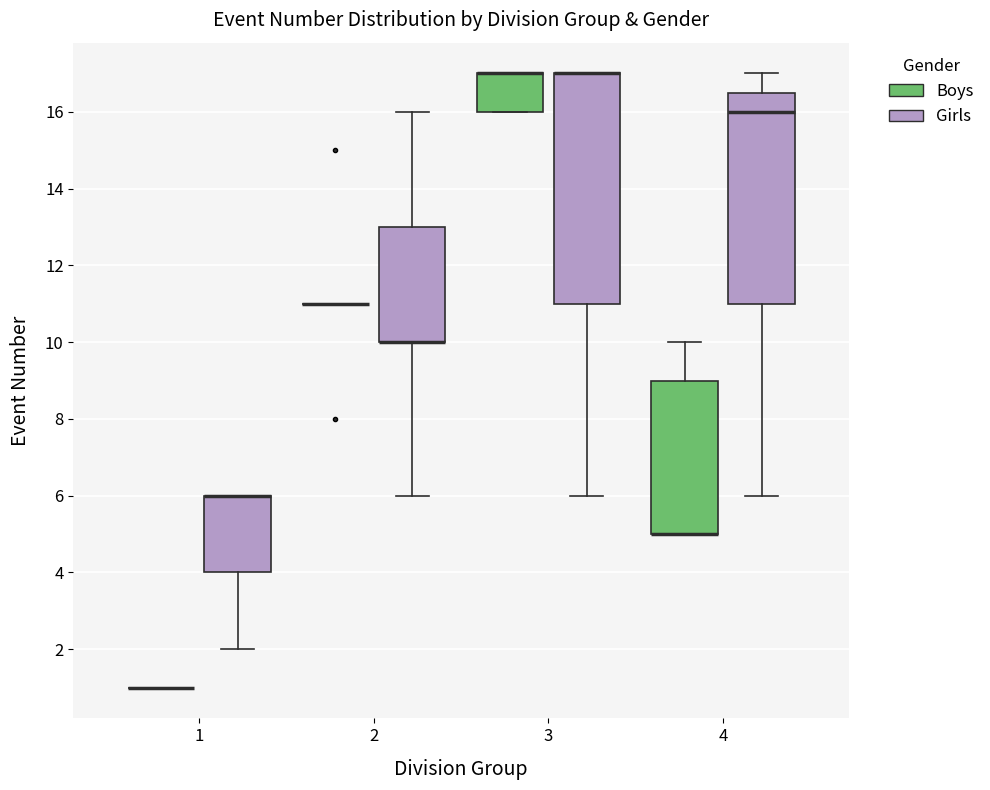

Reading left to right, read every box against the y-axis: the position of its median line, the range the box covers, and the ends of its whiskers. The values are not printed on the chart, so give them approximately, as read against the axis.

1 (Boys): box collapsed to a line at 1.0, whiskers 1.0 to 1.0
1 (Girls): median 6.0 (drawn on the box's upper edge), box 4.0 to 6.0, whiskers 2.0 to 6.0
2 (Boys): box collapsed to a line at 11.0, whiskers 11.0 to 11.0
2 (Girls): median 10.0 (drawn on the box's lower edge), box 10.0 to 13.0, whiskers 6.0 to 16.0
3 (Boys): median 17.0 (drawn on the box's upper edge), box 16.0 to 17.0, whiskers 16.0 to 17.0
3 (Girls): median 17.0 (drawn on the box's upper edge), box 11.0 to 17.0, whiskers 6.0 to 17.0
4 (Boys): median 5.0 (drawn on the box's lower edge), box 5.0 to 9.0, whiskers 5.0 to 10.0
4 (Girls): median 16.0, box 11.0 to 16.6, whiskers 6.0 to 17.0